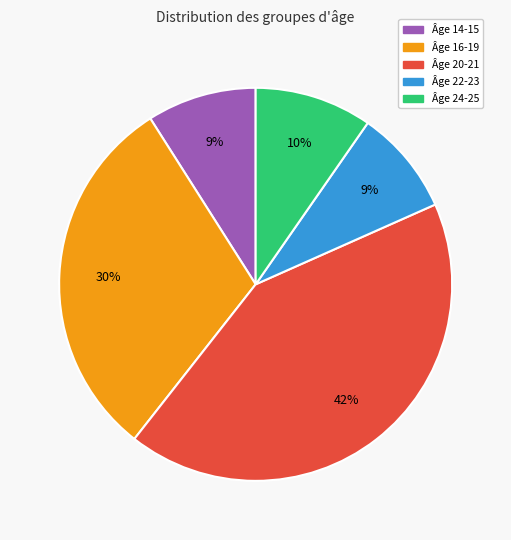

Count the number of slices in the pie.

5